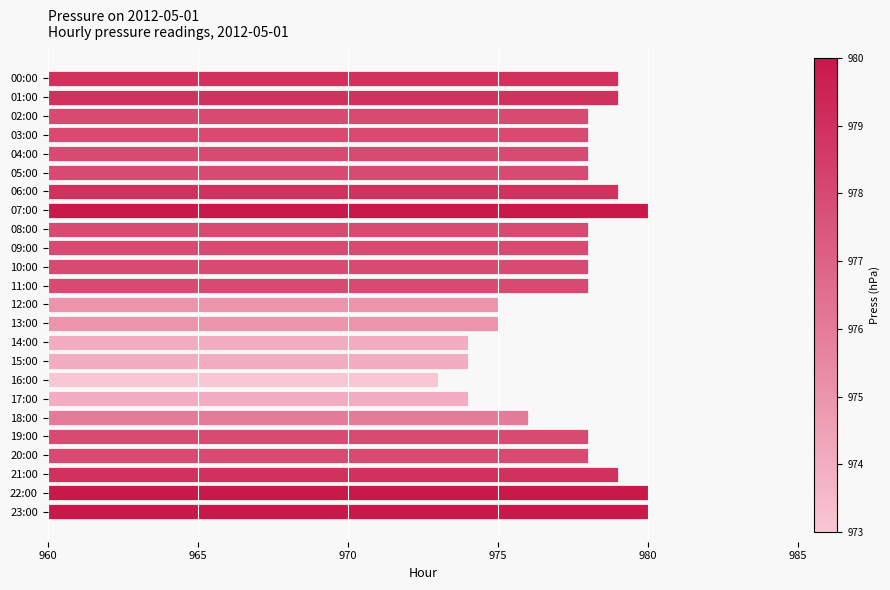

Reading bottom to top, extract all data points from this chart.

980	980	979	978	978	976	974	973	974	974	975	975	978	978	978	978	980	979	978	978	978	978	979	979